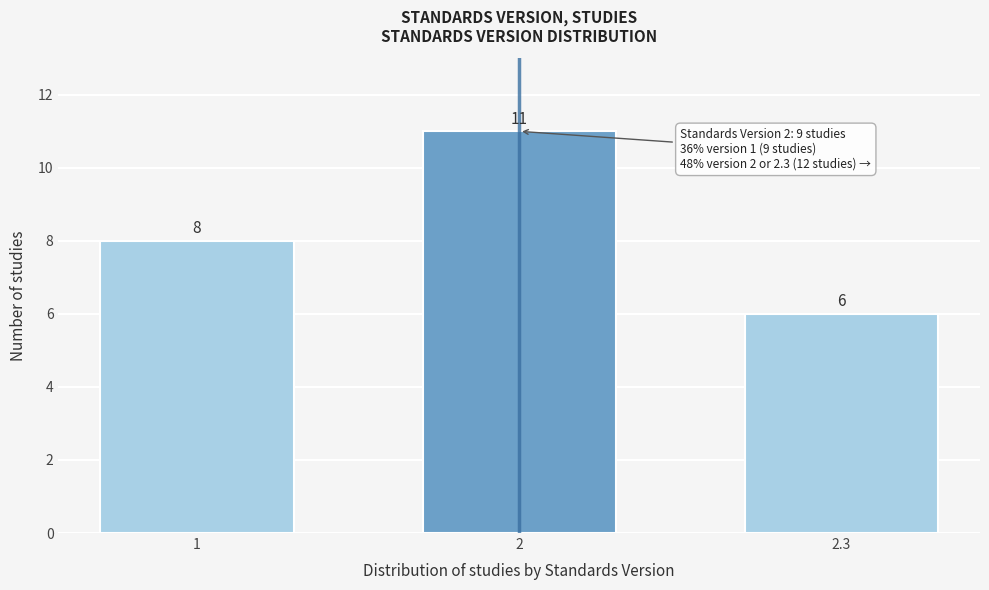

Reading left to right, extract all data points from this chart.

8	11	6